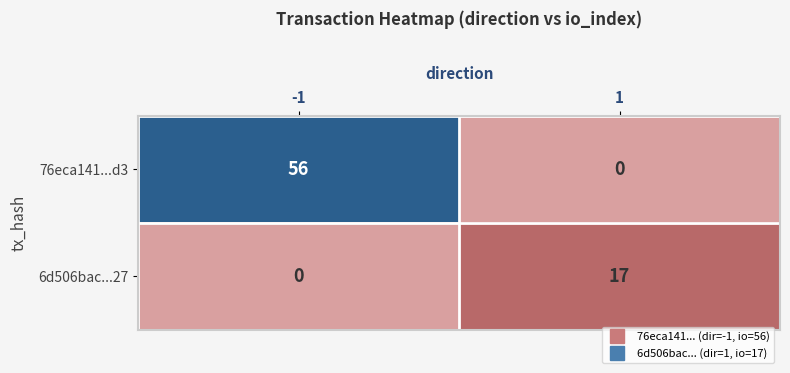

How many data points in 6d506bac...27 are less than 17?

1